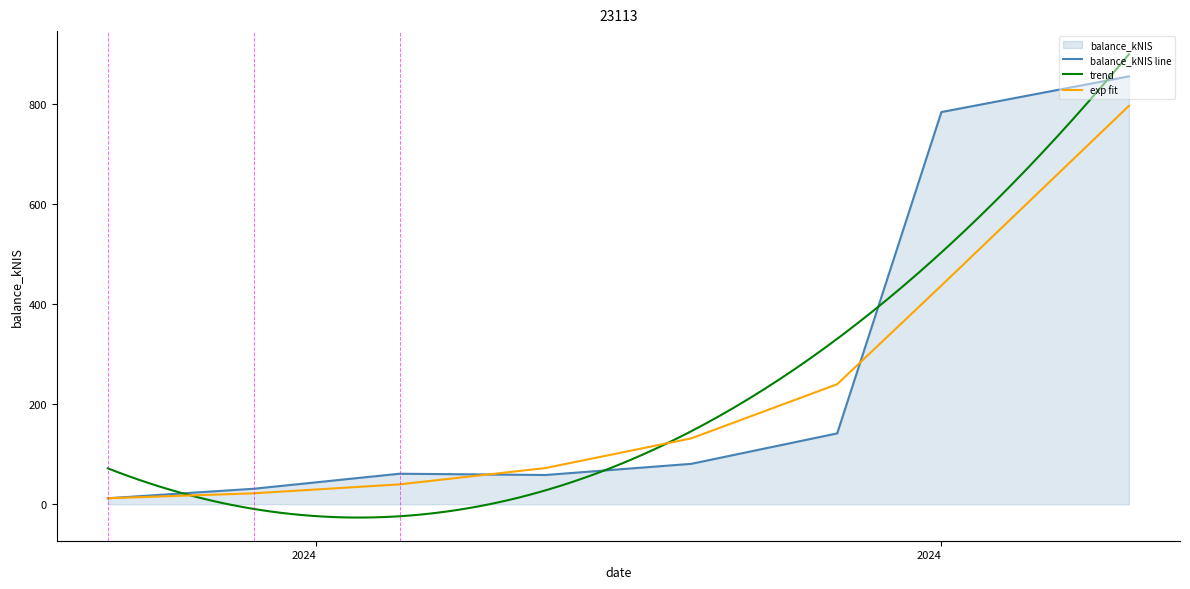

How many values are below 80?

4